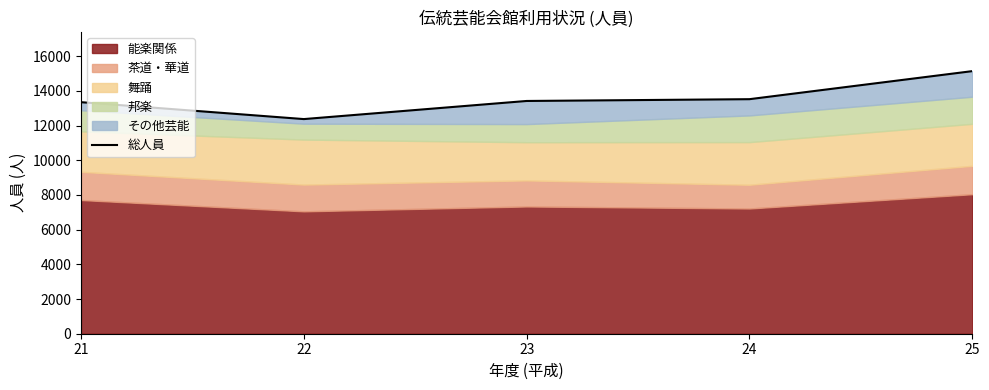

Rank the categories by value from highest to lowest.

25, 24, 23, 21, 22